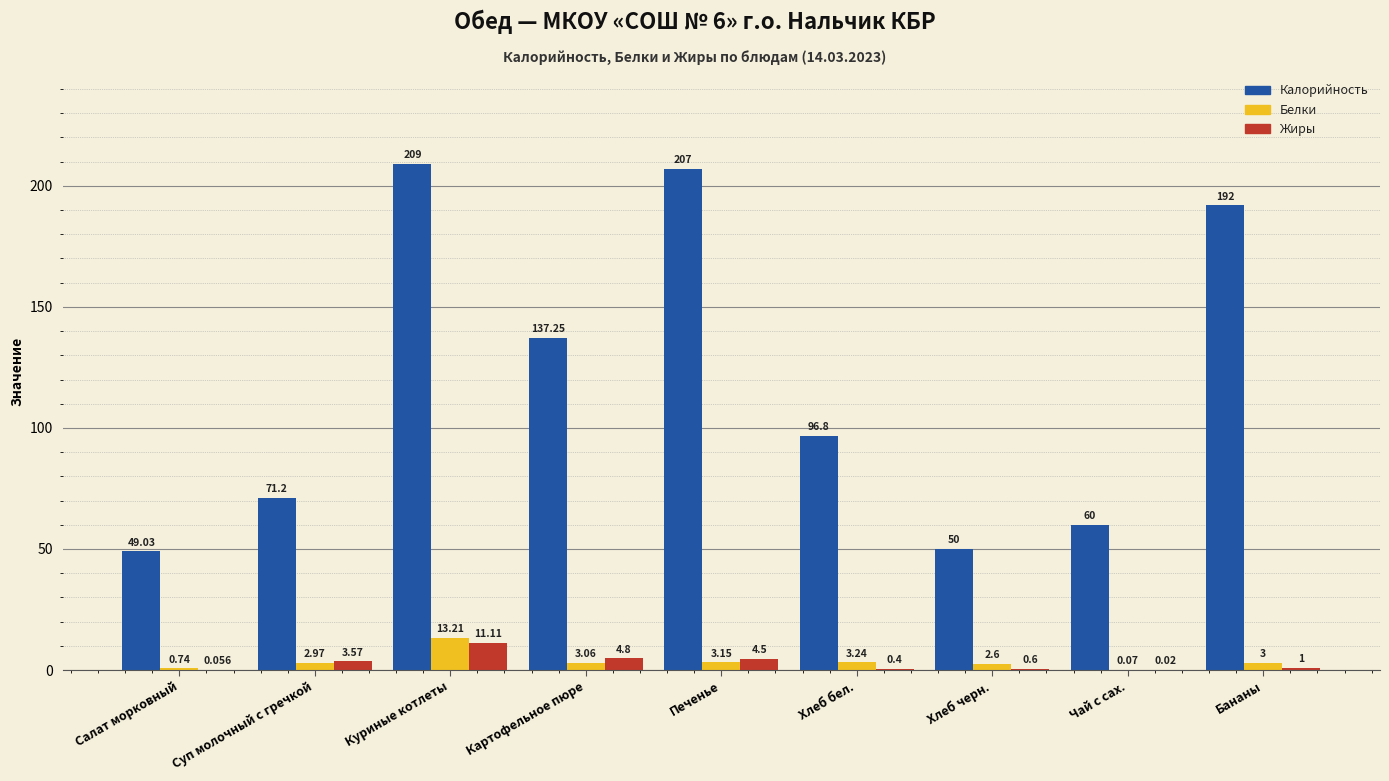

What is the maximum value shown in the chart?

209.0